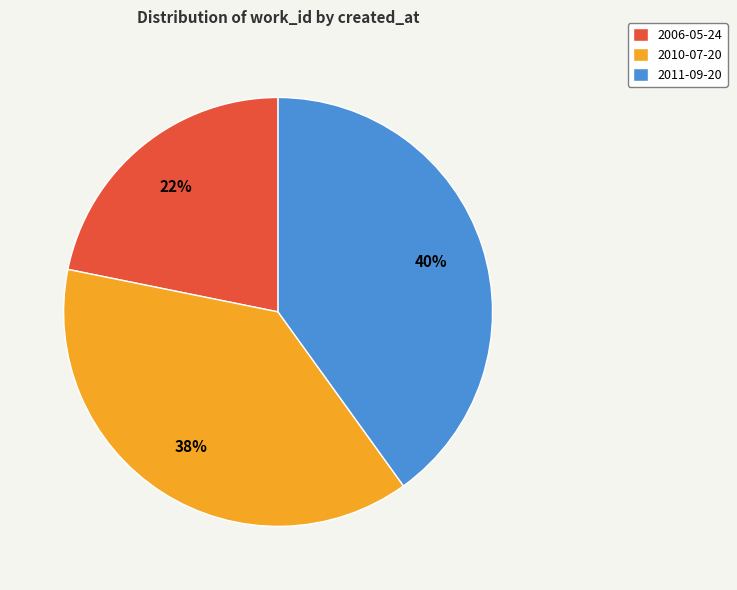

What is the smallest slice in the pie chart?

2006-05-24